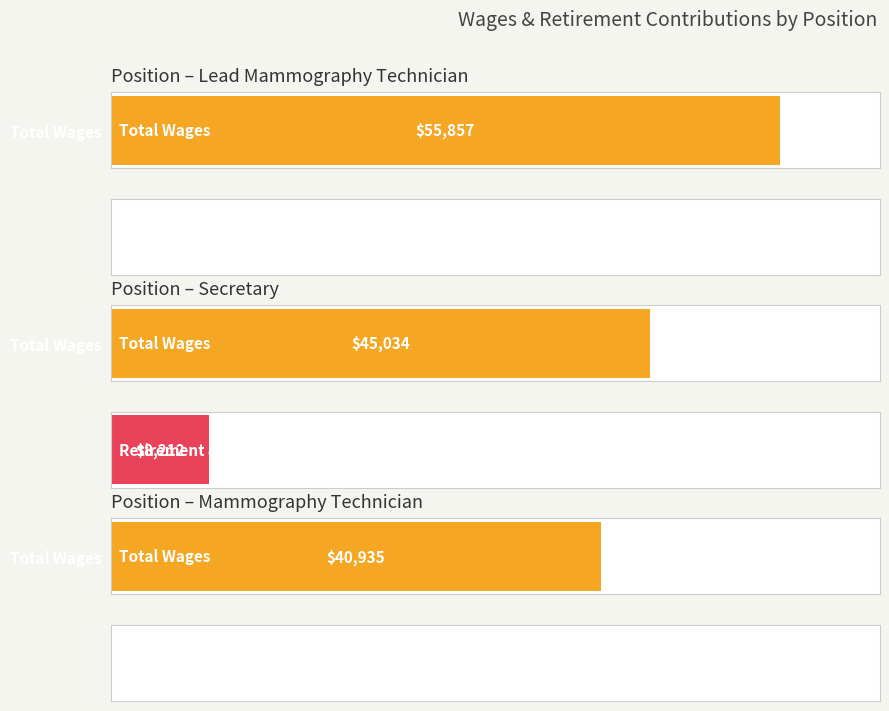

How many bars are there in each group?

2